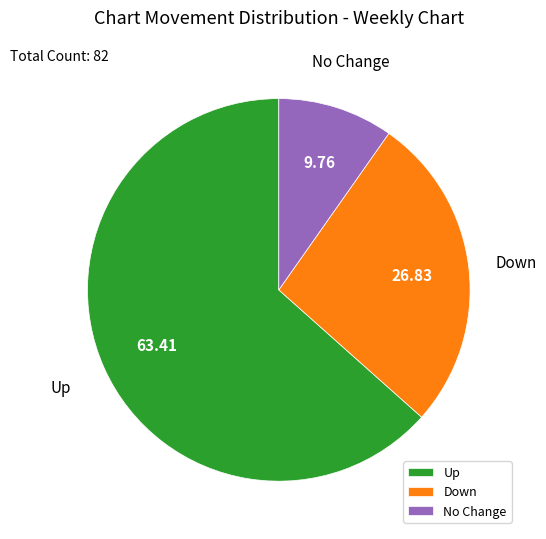

Which category has the smallest portion of the pie?

No Change